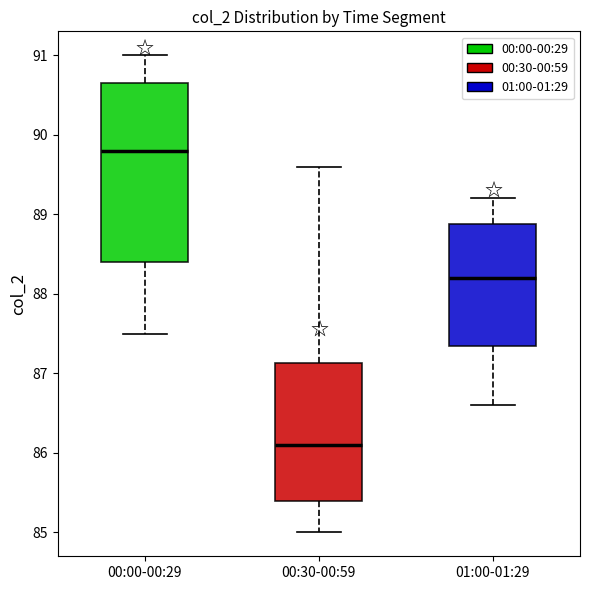

Which box is the tallest, from its lower edge to its upper edge?

00:00-00:29